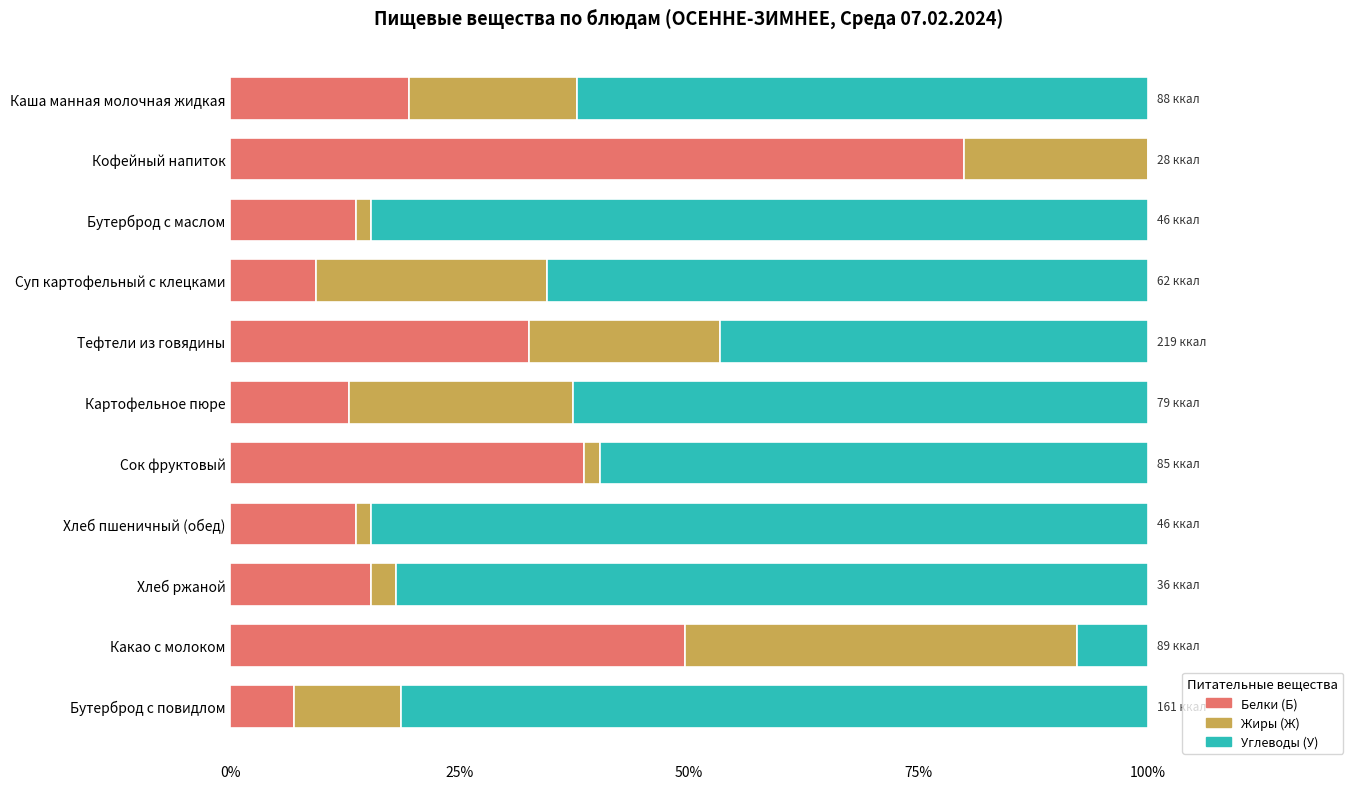

What is the total value across all series at Каша манная молочная жидкая?

100.0